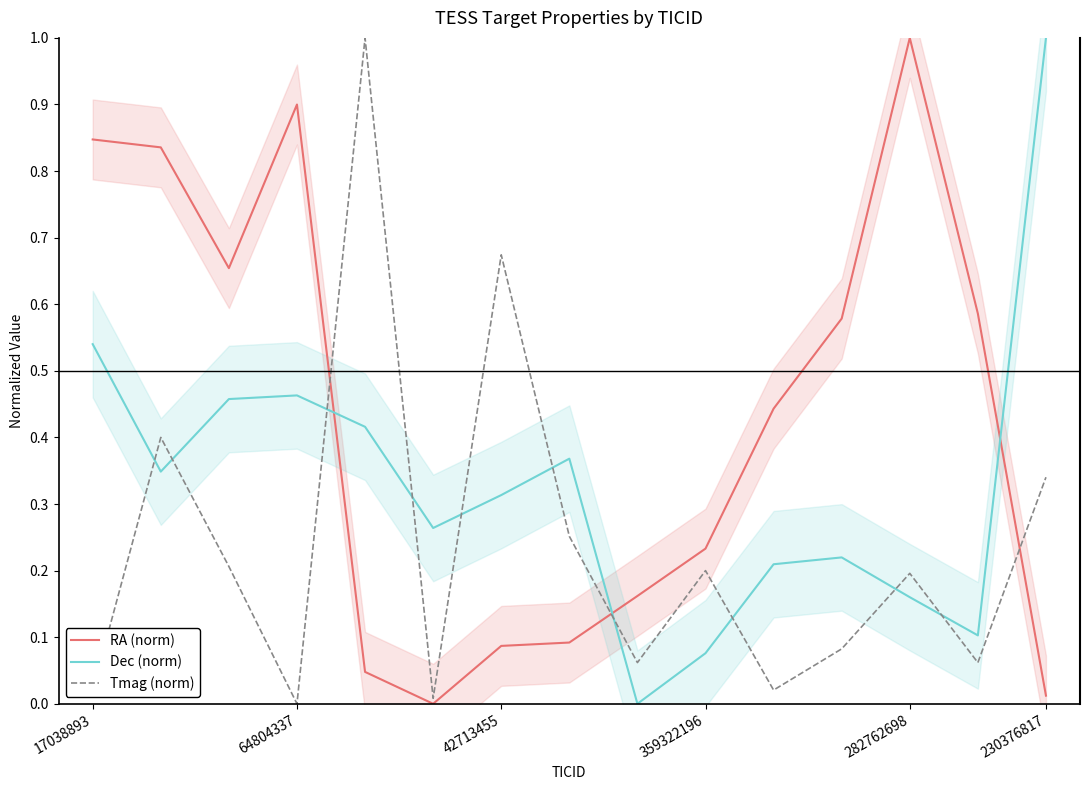

What is the difference between the maximum and minimum values in the RA (norm) series?

1.0